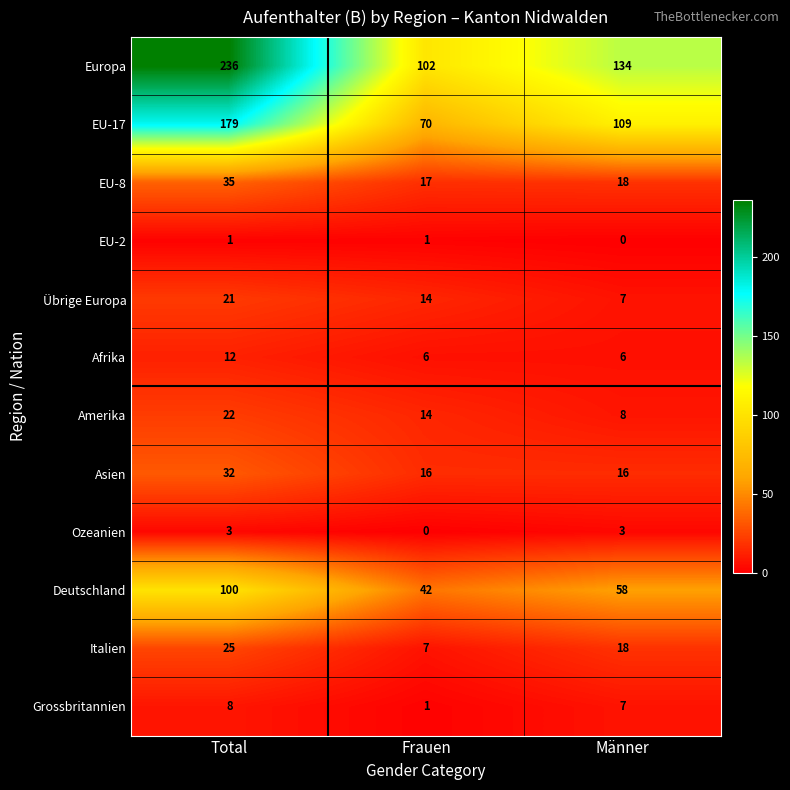

Count the number of categories in the chart.

3